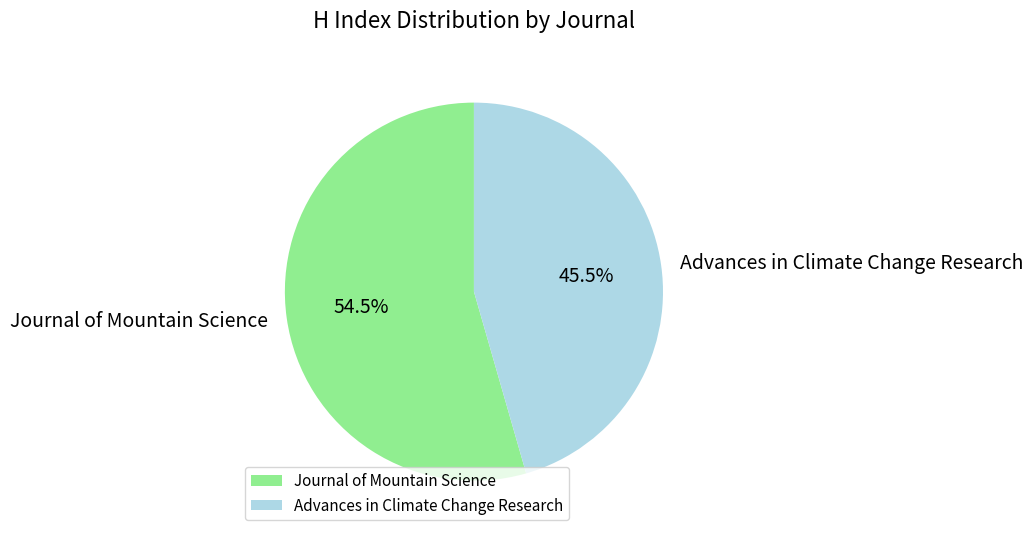

Count the number of slices in the pie.

2